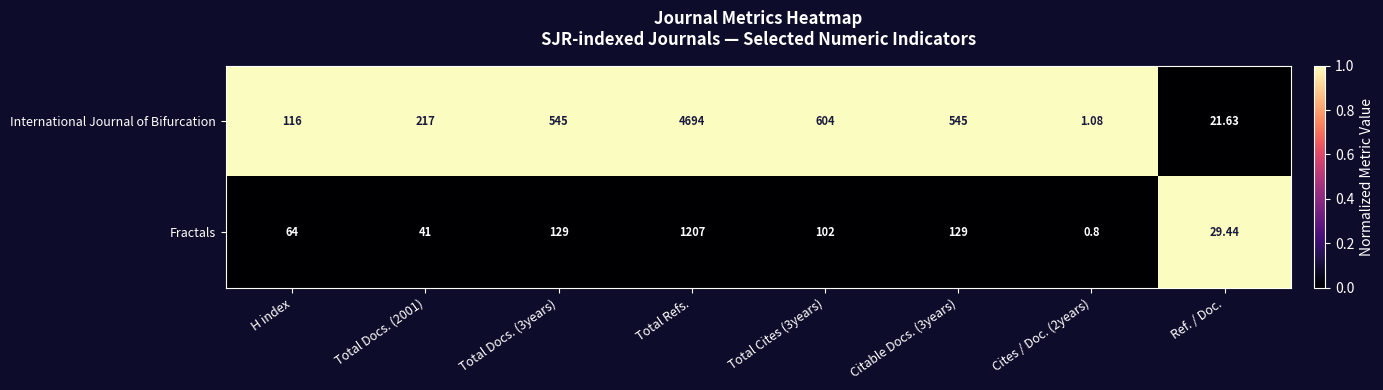

Which series has the widest spread of values?

International Journal of Bifurcation